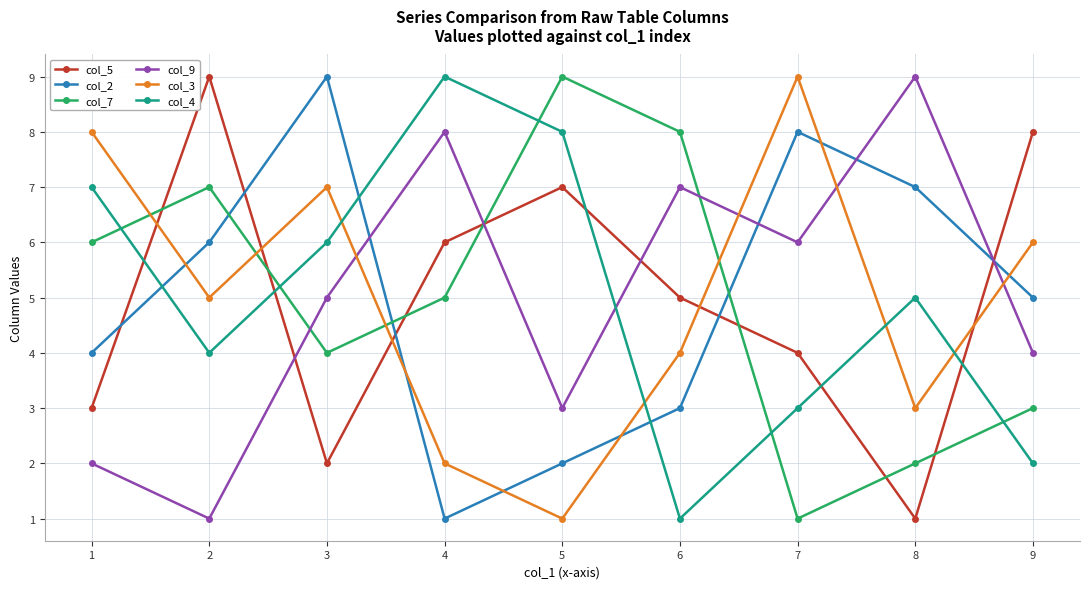

Is the value of col_9 at 5 greater than the value of col_4 at 2?

No